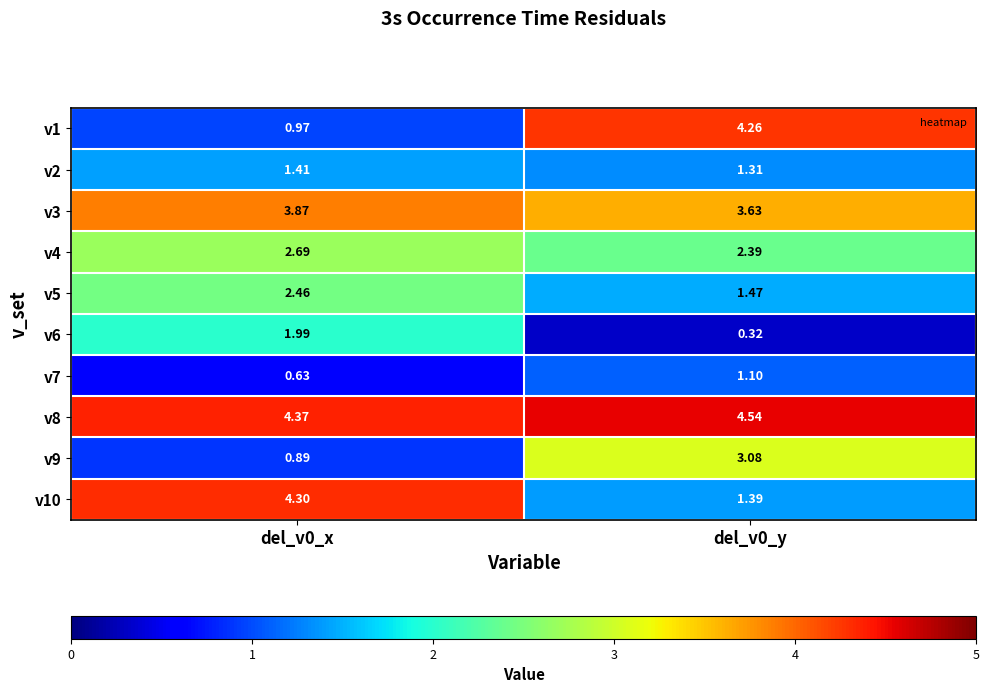

Is the value of v1 at del_v0_y greater than the value of v8 at del_v0_y?

No